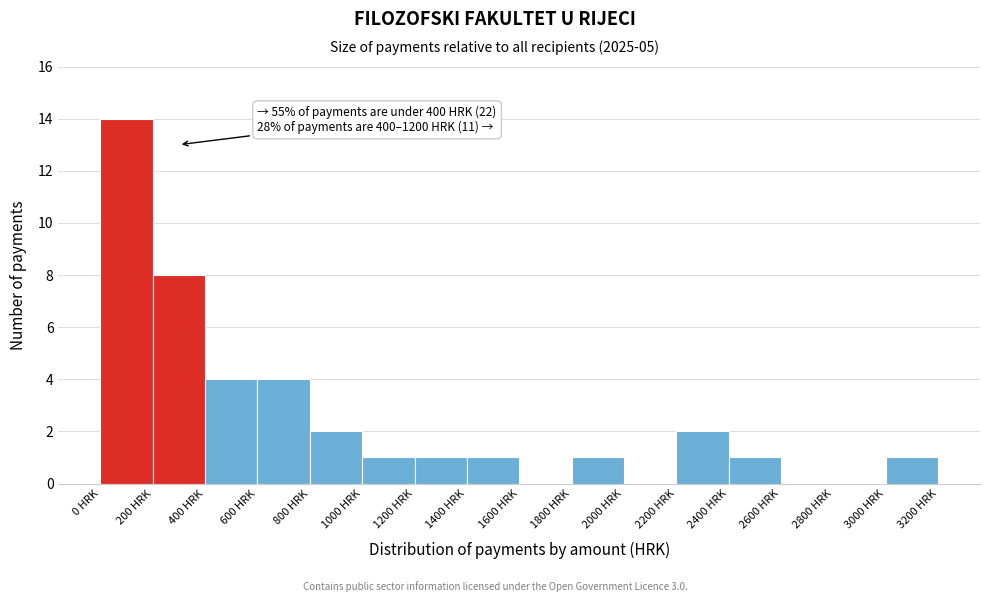

Which range on the x-axis has the tallest bar?

0 to 200